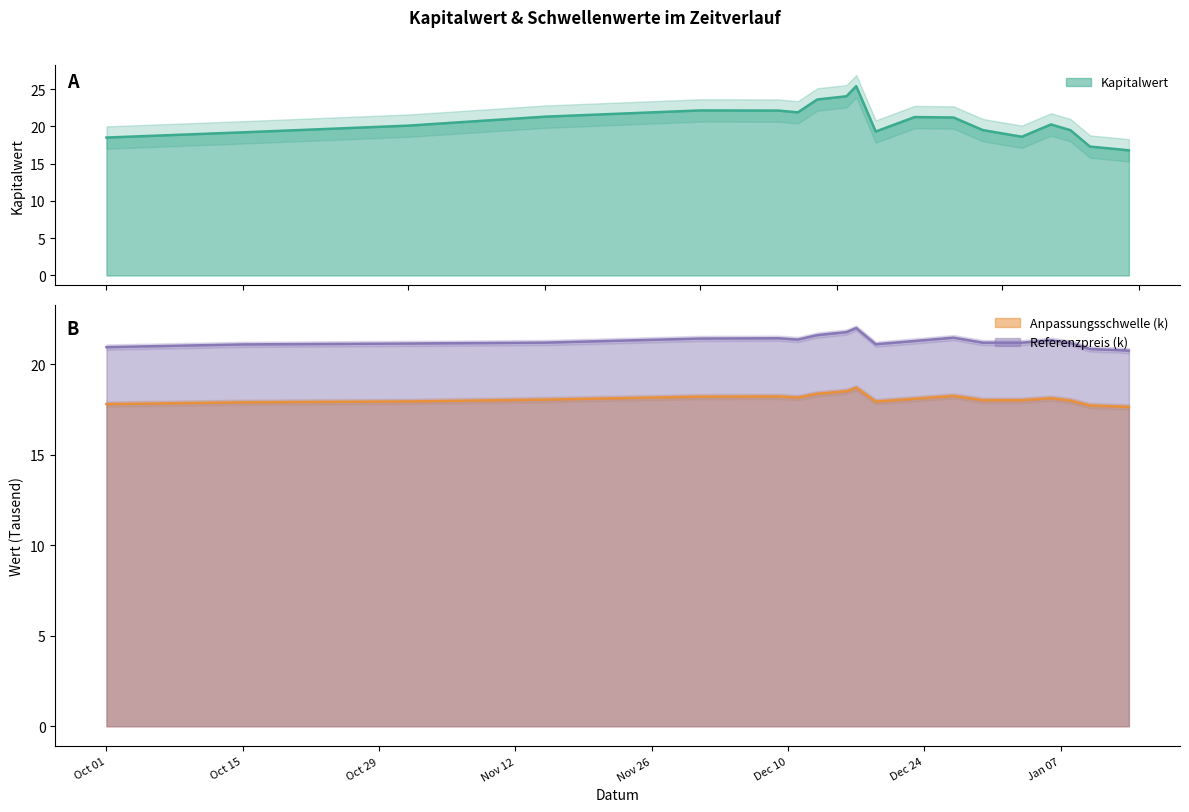

Which series changed the most between 2025-01-03 and 2025-01-14?

Kapitalwert